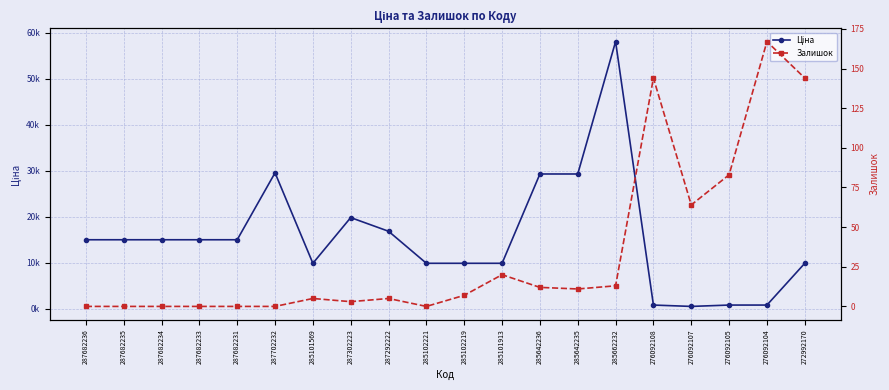

What is the difference between the Ціна values at 287682235 and 285662232?

43017.8